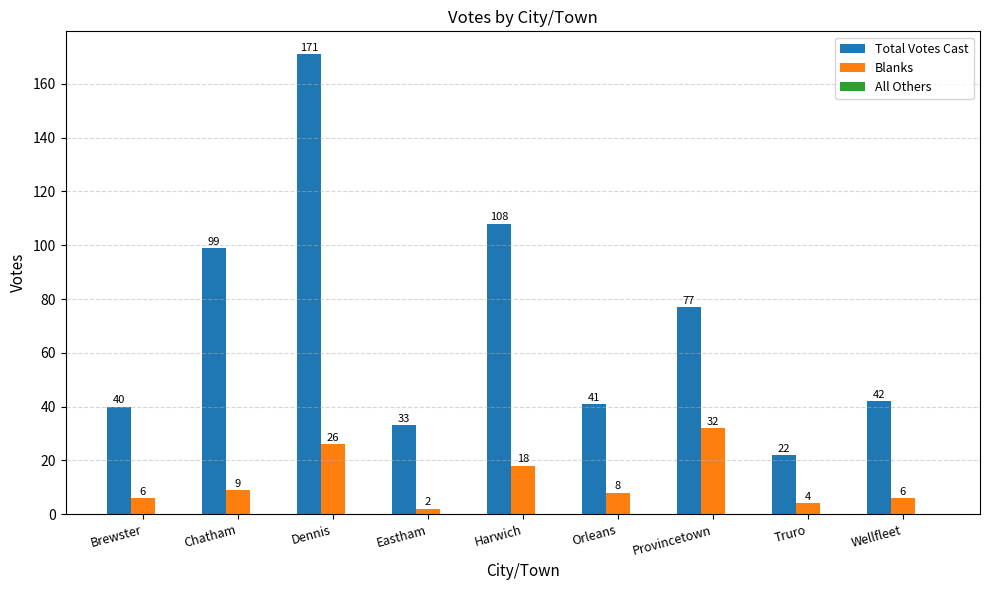

How many groups of bars are there?

9